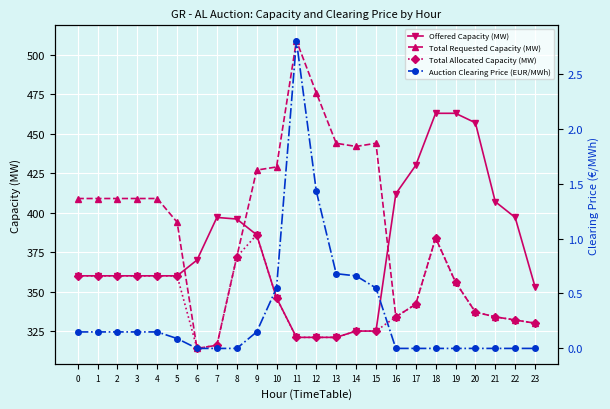

The value of Total Allocated Capacity (MW) at 23 is 330.0. True or false?

True